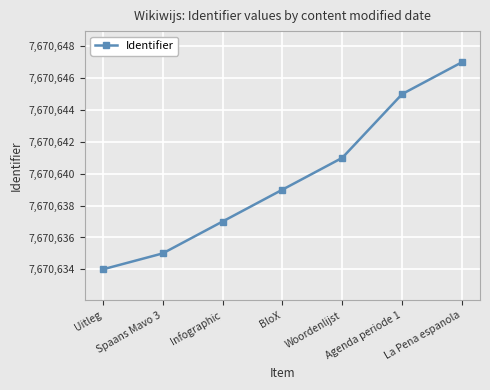

What value does the data have at BloX?

7670639